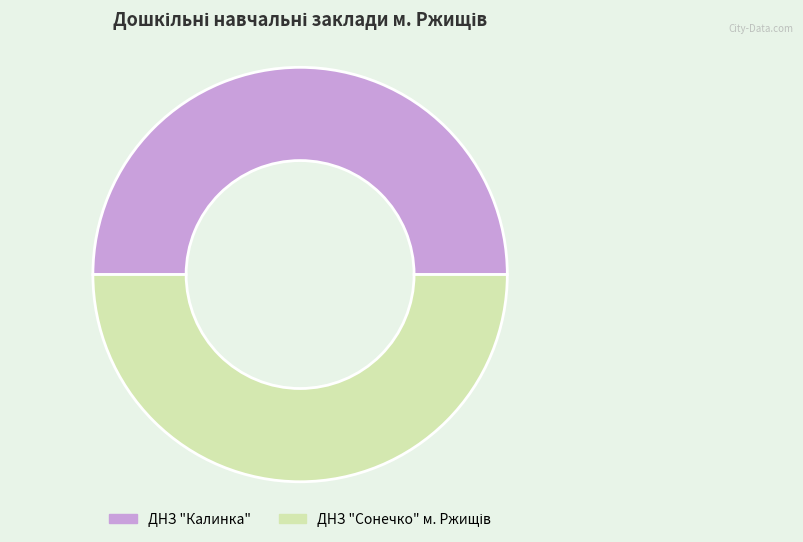

The ДНЗ "Калинка" slice represents 38% of the pie. True or false?

False